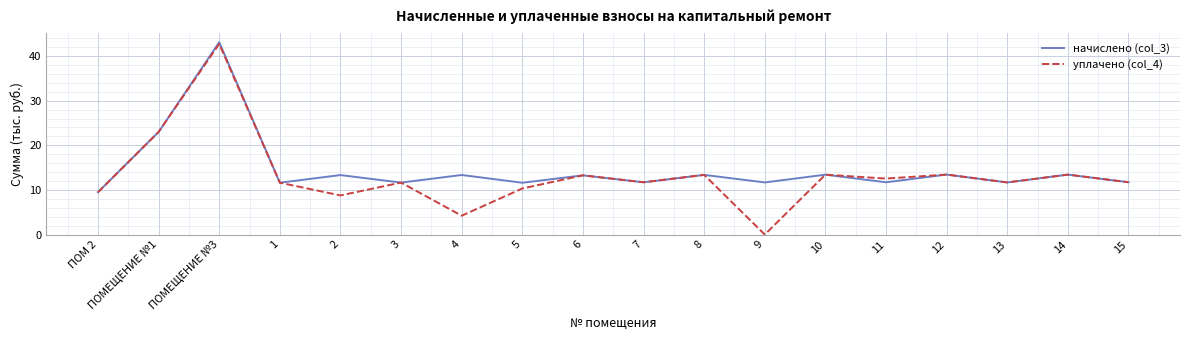

At which category is the sum across all series the highest?

ПОМЕЩЕНИЕ №3